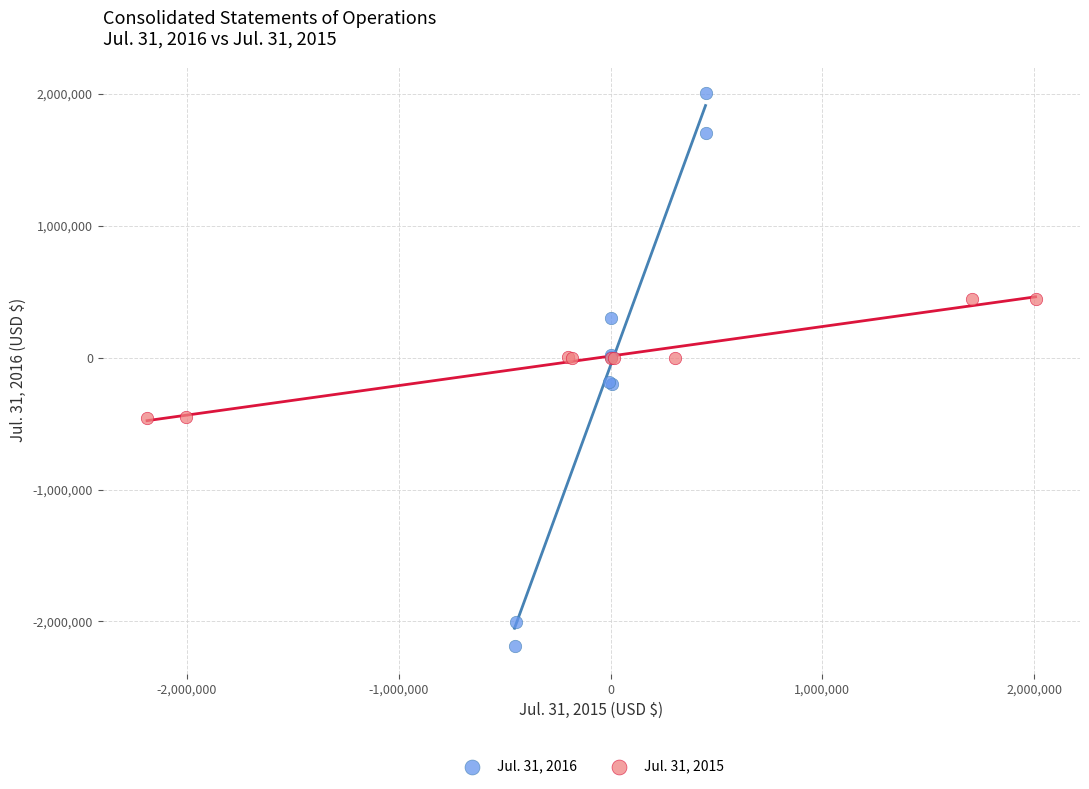

Which series has the largest Y range (max minus min)?

Jul. 31, 2016